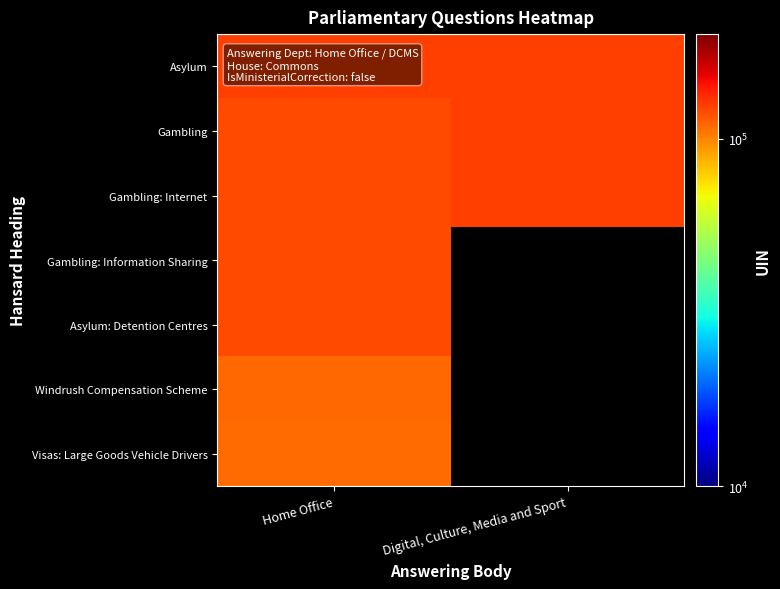

Is it true that Asylum: Detention Centres equals 120794.0 at Home Office?

True